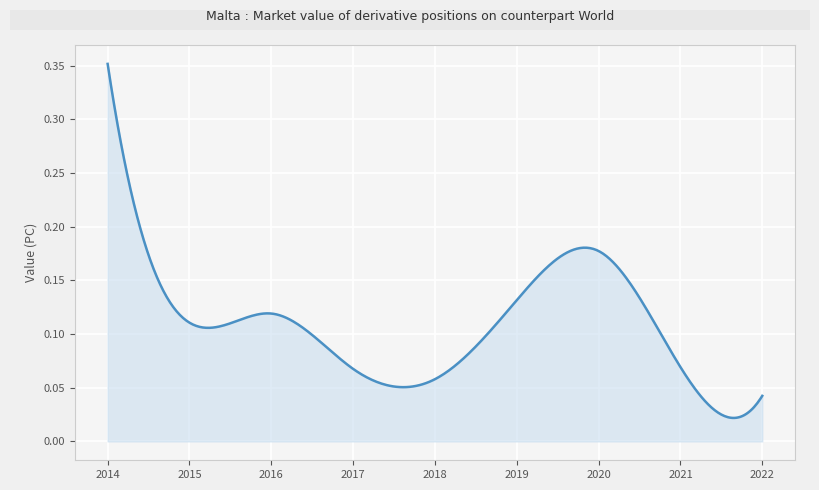

How many lines are shown in the chart?

1